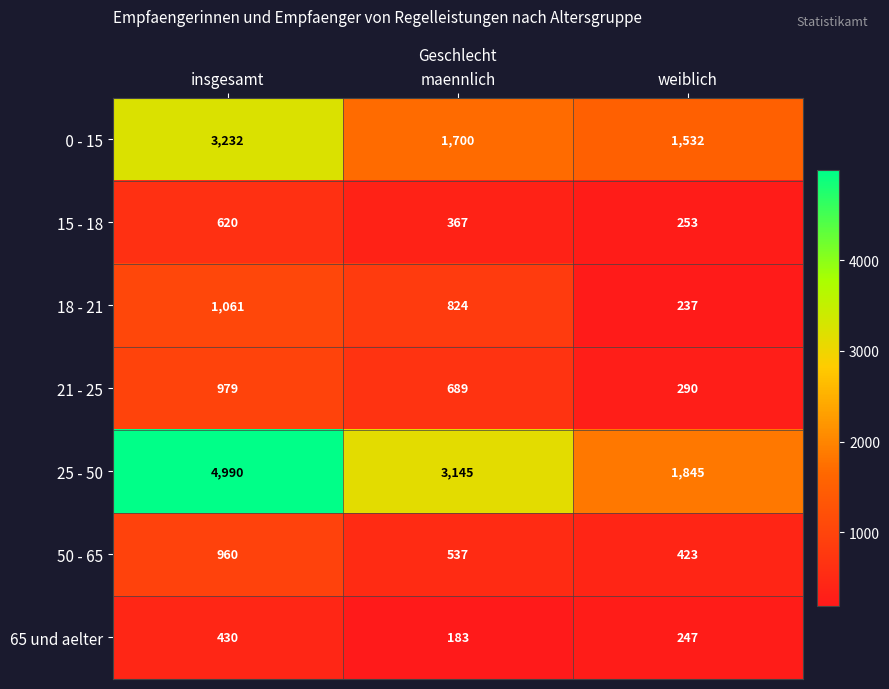

Is the value of 65 und aelter at weiblich greater than the value of 25 - 50 at insgesamt?

No